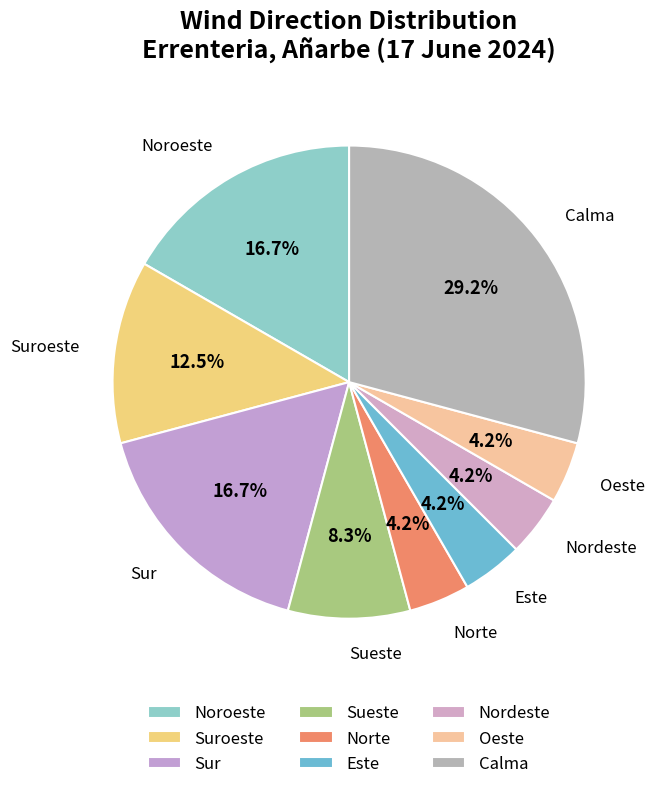

To the nearest percent, what portion does Calma represent?

29%